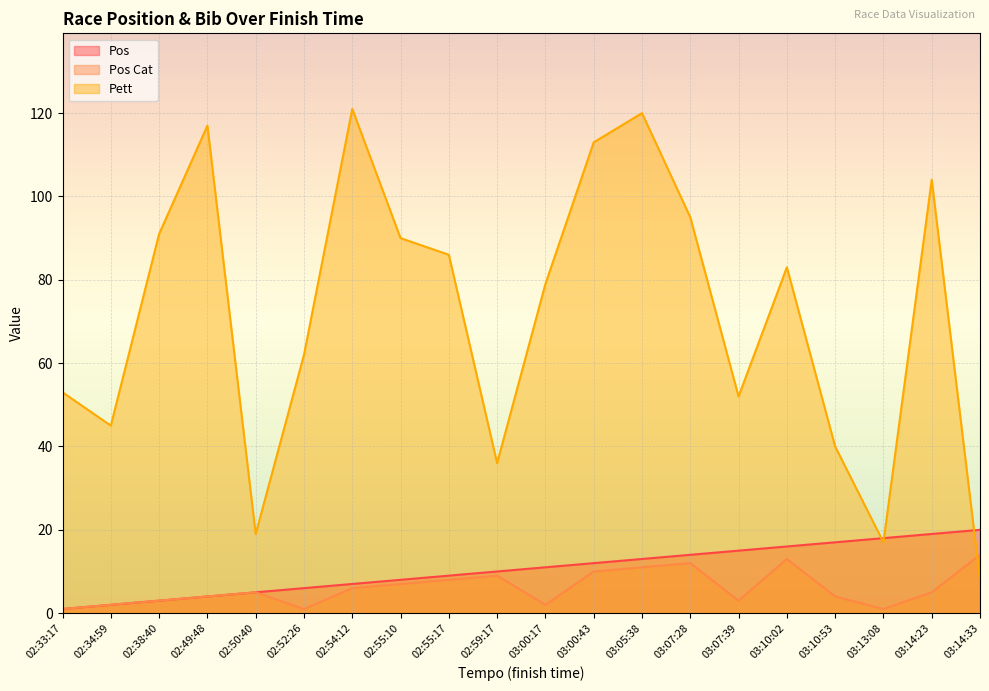

At which label does Pett reach its minimum?

03:14:33